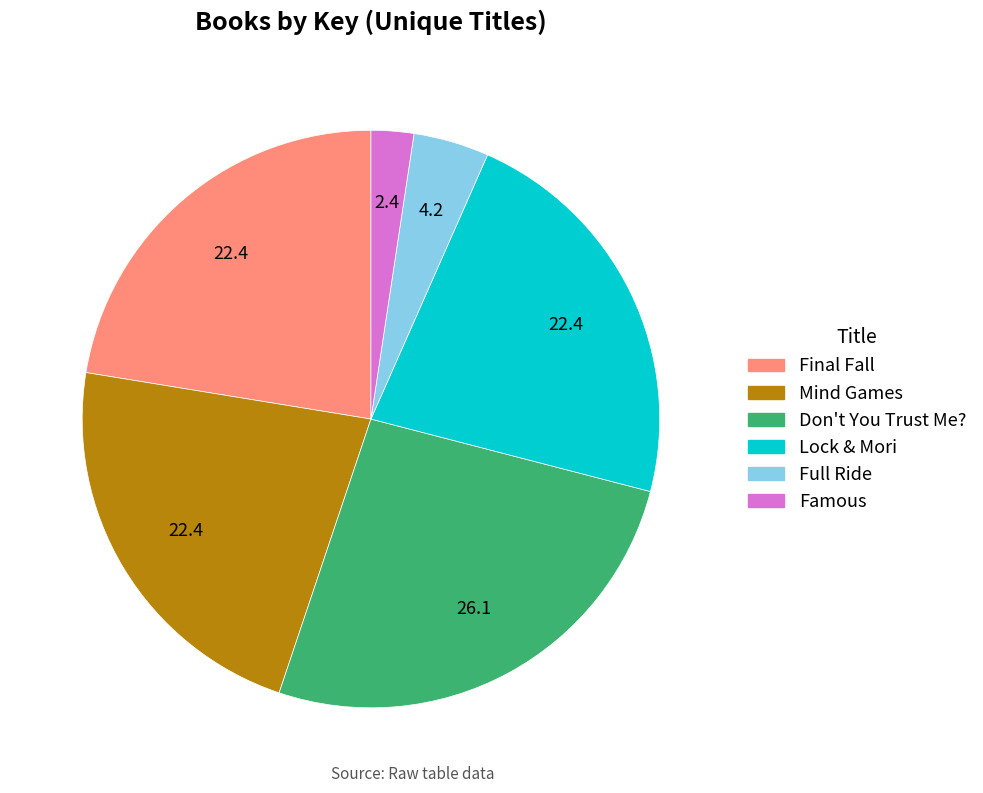

Combined, do Don't You Trust Me? and Full Ride account for over 50%?

No